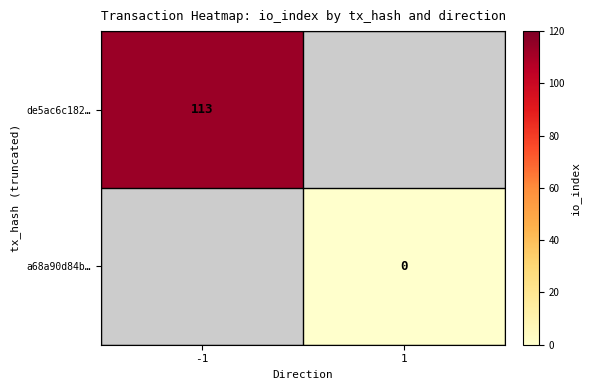

Is it true that de5ac6c182… equals 174 at -1?

False